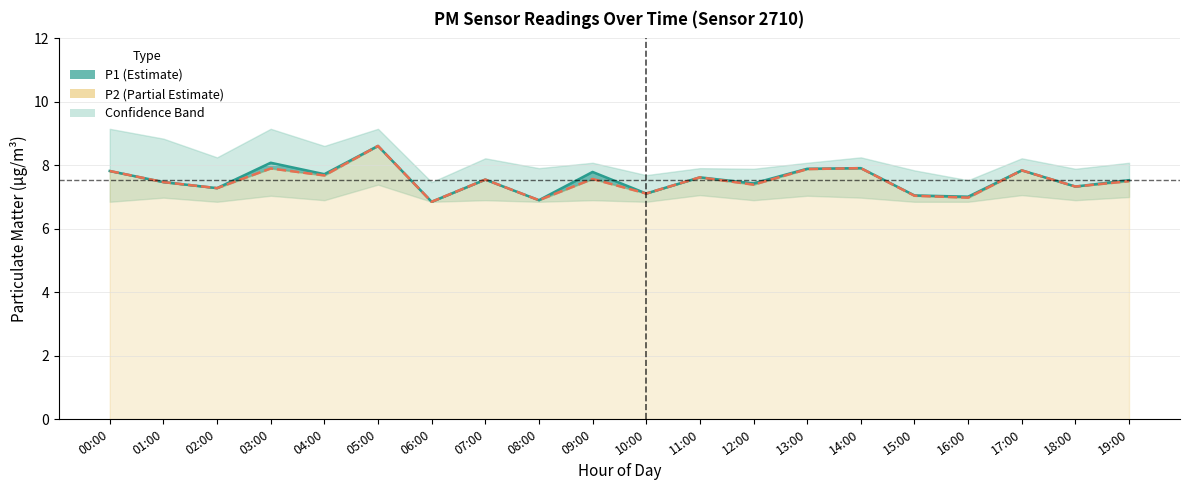

How many lines are shown in the chart?

2